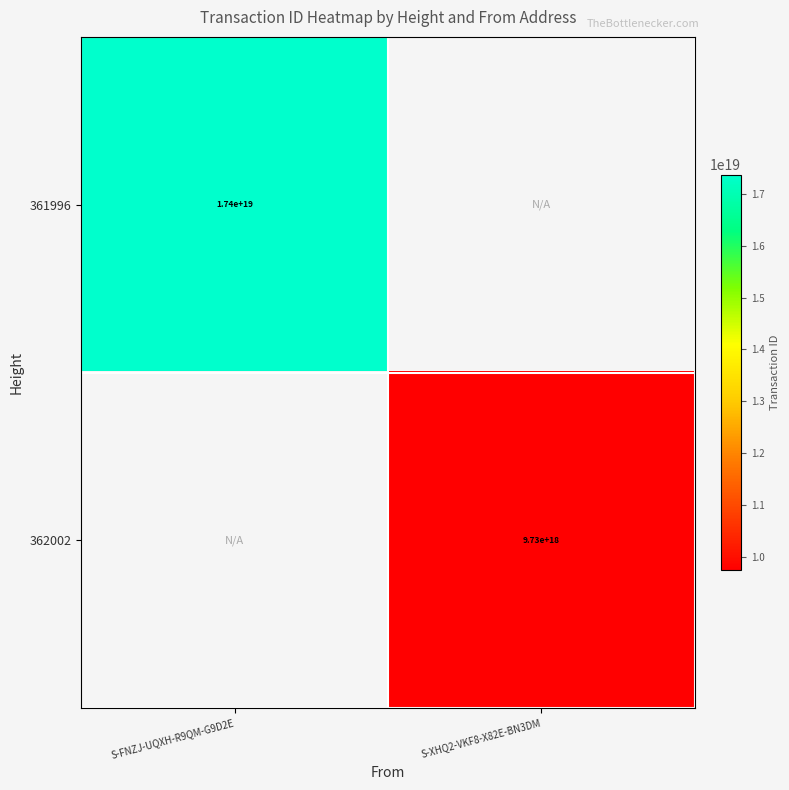

The 362002 series shows 5740049678214606848 at S-XHQ2-VKF8-X82E-BN3DM. True or false?

False